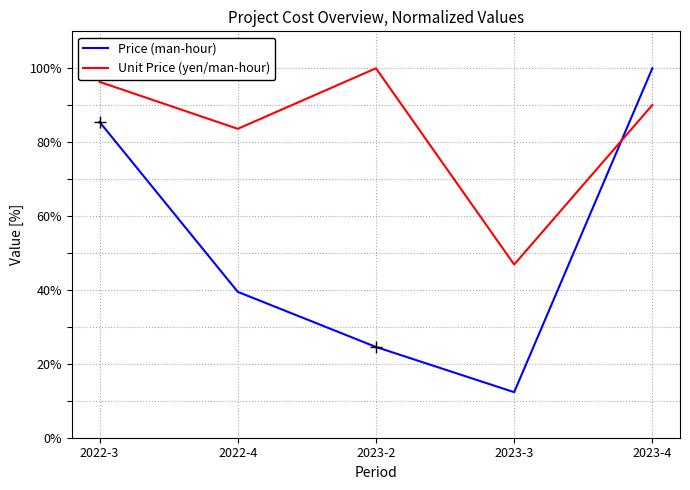

What is the smallest value displayed?

12.3